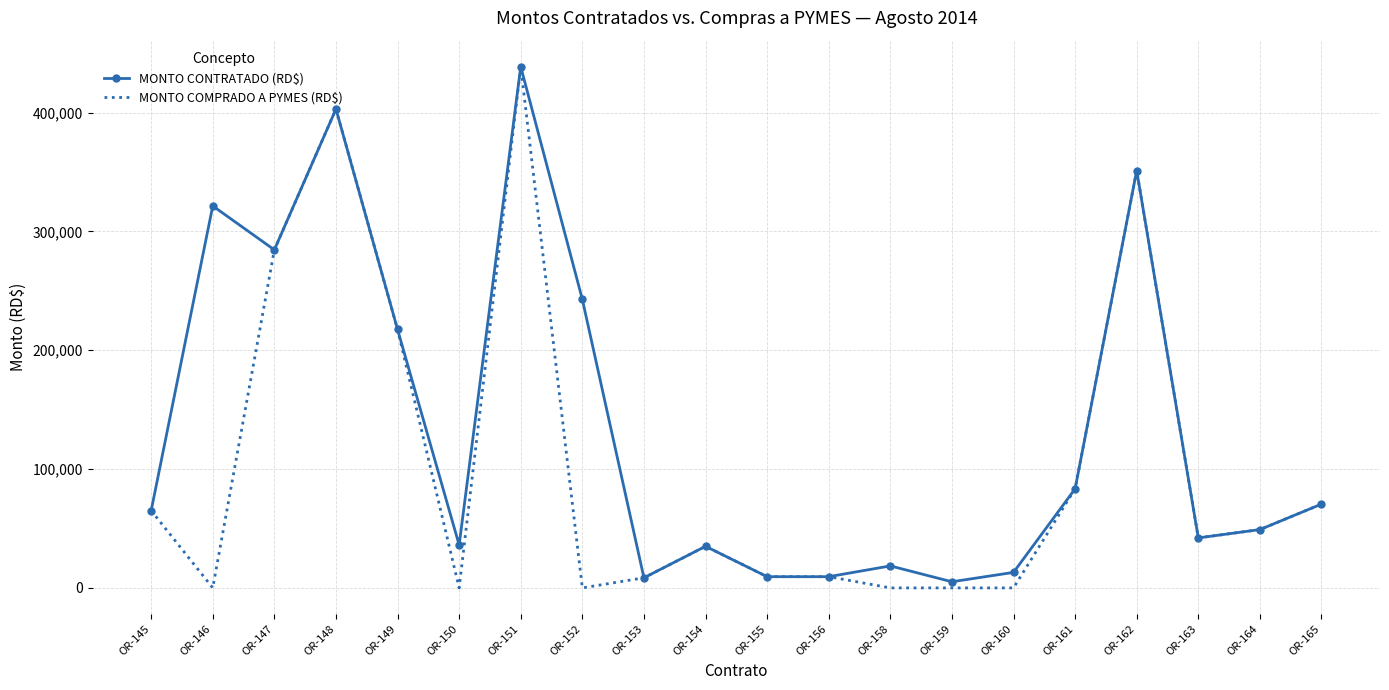

What is the approximate value of MONTO CONTRATADO (RD$) at OR-161?

83387.8